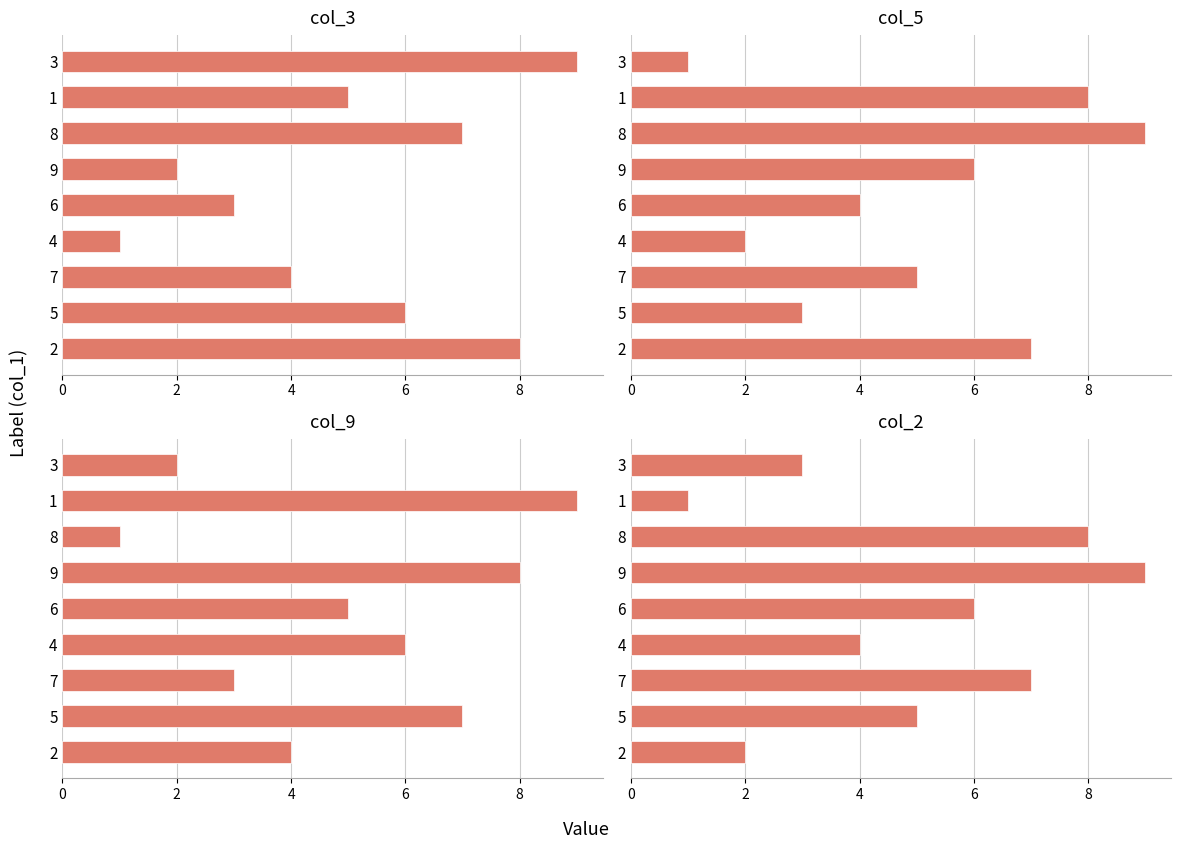

What is the difference between the col_5 values at 8 and 6?

5